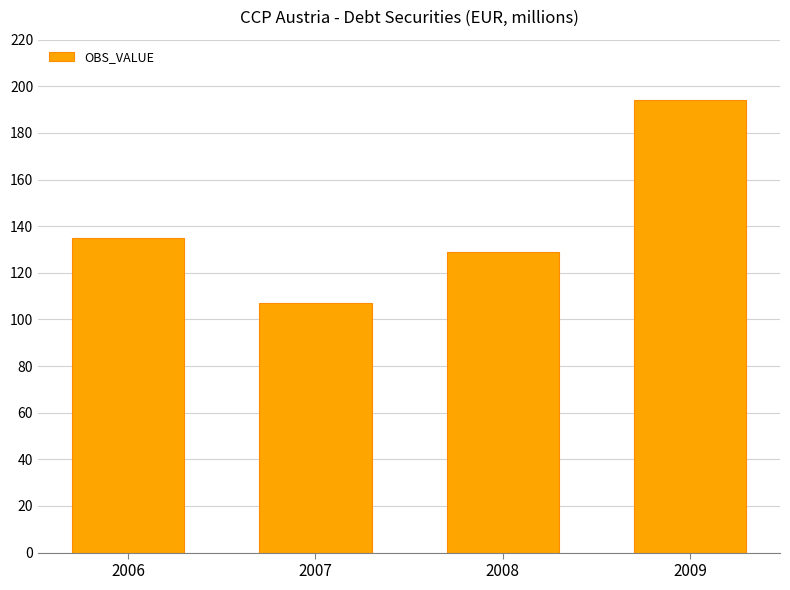

What is the greatest value displayed?

194